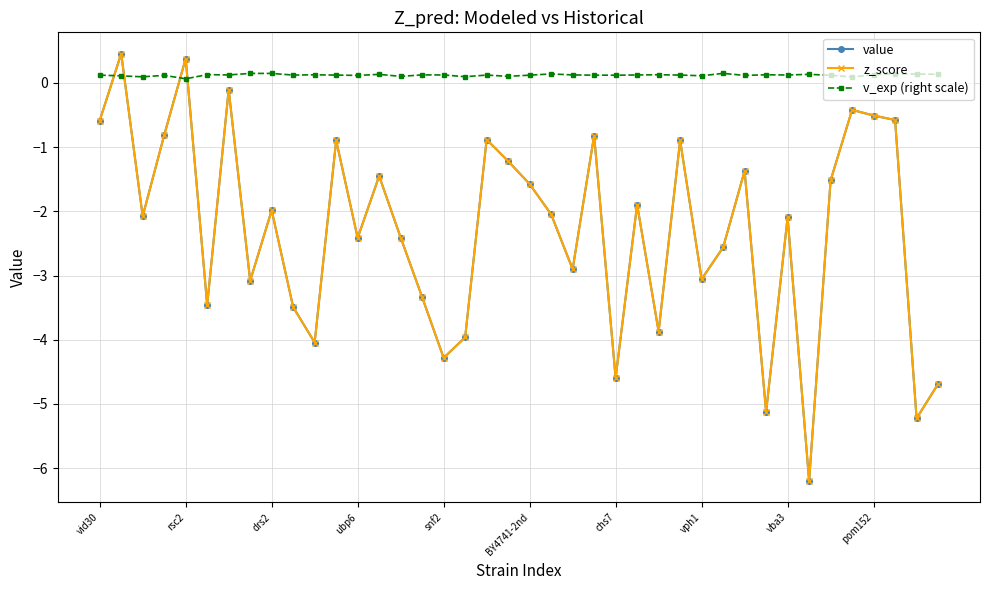

Reading left to right, extract all data points from this chart.

value: -0.6	0.5	-2.1	-0.8	0.4	-3.5	-0.1	-3.1	-2.0	-3.5	-4.0	-0.9	-2.4	-1.5	-2.4	-3.3	-4.3	-4.0	-0.9	-1.2	-1.6	-2.0	-2.9	-0.8	-4.6	-1.9	-3.9	-0.9	-3.1	-2.6	-1.4	-5.1	-2.1	-6.2	-1.5	-0.4	-0.5	-0.6	-5.2	-4.7
z_score: -0.6	0.5	-2.1	-0.8	0.4	-3.5	-0.1	-3.1	-2.0	-3.5	-4.0	-0.9	-2.4	-1.5	-2.4	-3.3	-4.3	-4.0	-0.9	-1.2	-1.6	-2.0	-2.9	-0.8	-4.6	-1.9	-3.9	-0.9	-3.1	-2.6	-1.4	-5.1	-2.1	-6.2	-1.5	-0.4	-0.5	-0.6	-5.2	-4.7
v_exp (right scale): 0.1	0.1	0.1	0.1	0.1	0.1	0.1	0.1	0.1	0.1	0.1	0.1	0.1	0.1	0.1	0.1	0.1	0.1	0.1	0.1	0.1	0.1	0.1	0.1	0.1	0.1	0.1	0.1	0.1	0.1	0.1	0.1	0.1	0.1	0.1	0.1	0.1	0.1	0.1	0.1